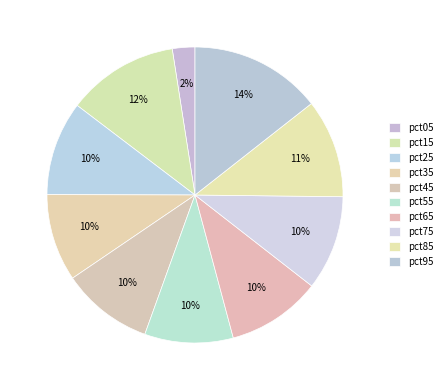

Count the number of slices in the pie.

10